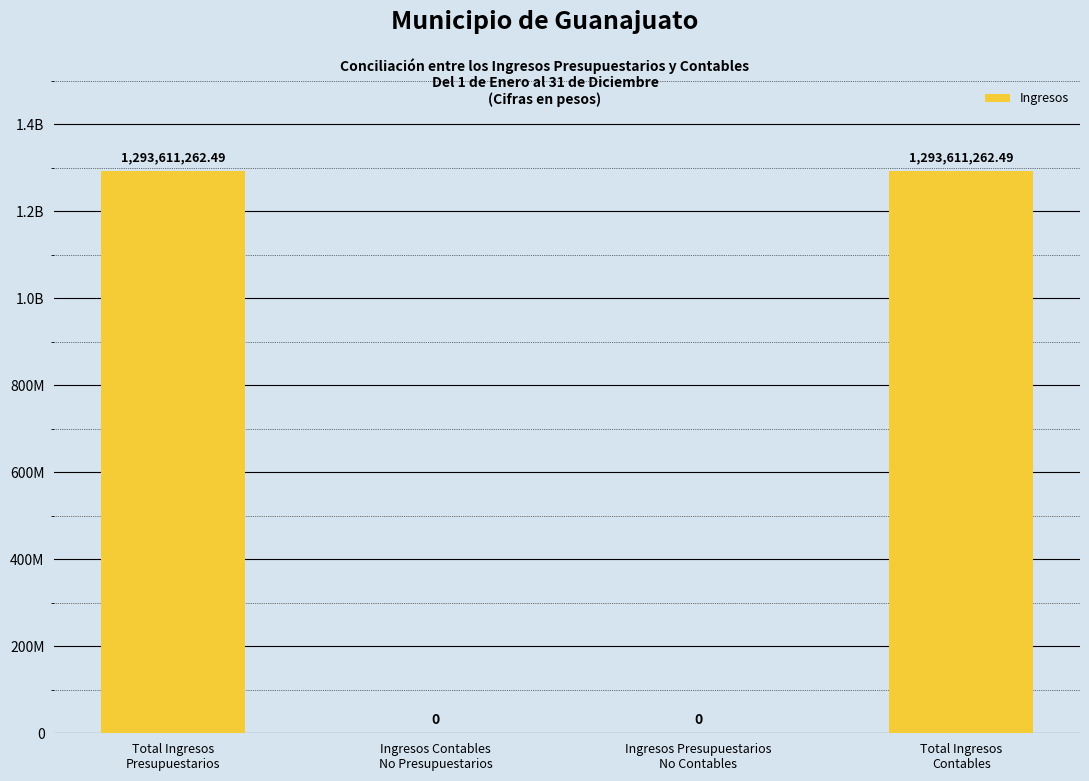

Where is the data nearest to the value 646805631?

Ingresos Contables
No Presupuestarios